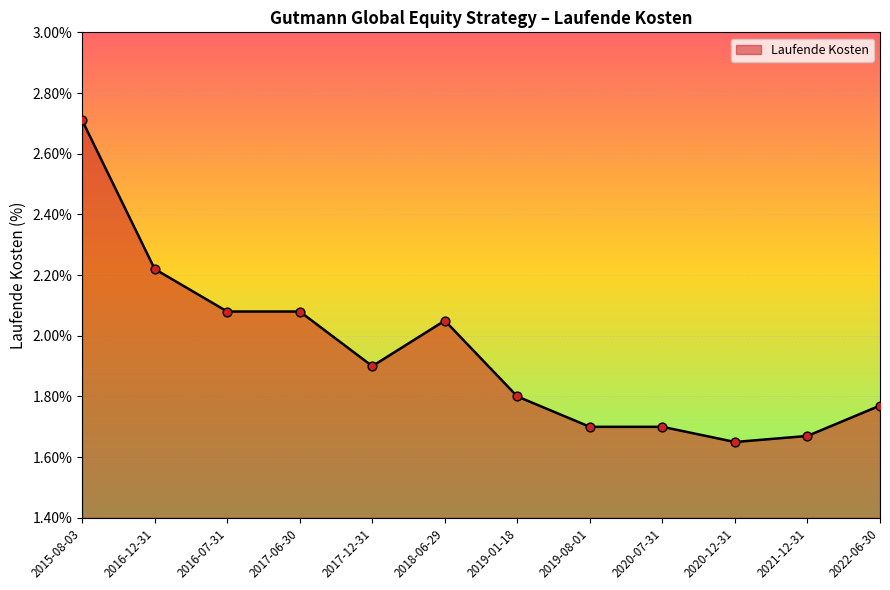

Approximately how many times larger is the value at 2020-07-31 compared to 2016-07-31?

0.8